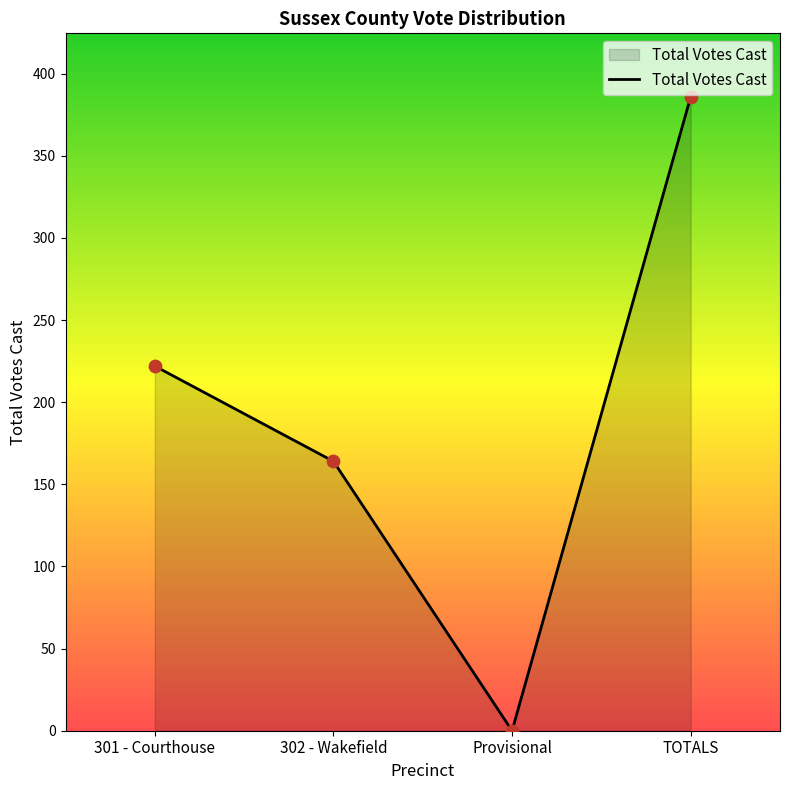

Which has a higher value, TOTALS or Provisional?

TOTALS